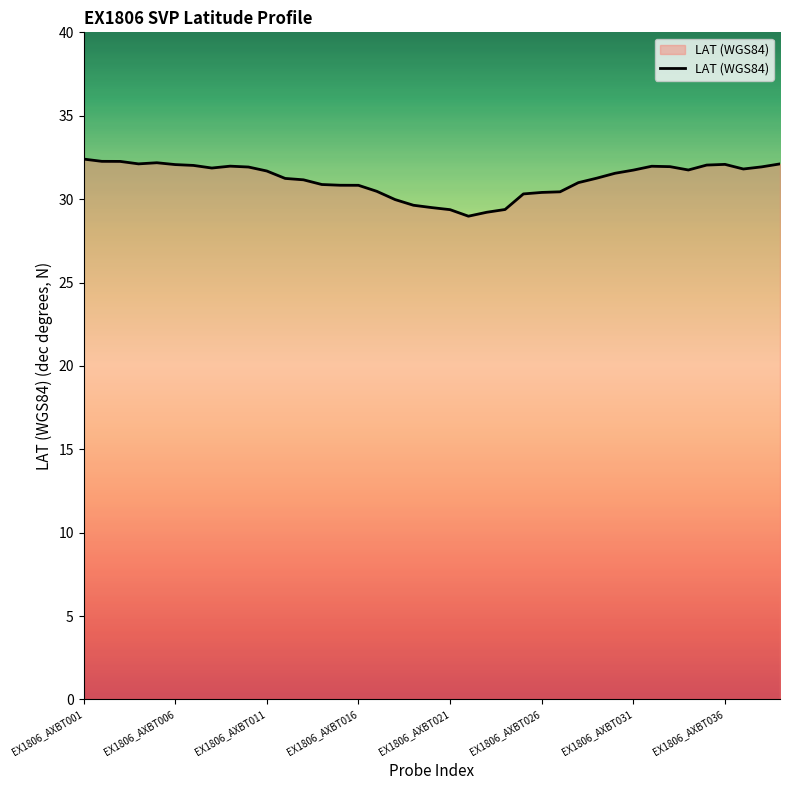

Does the chart display data point markers on the line(s)?

No